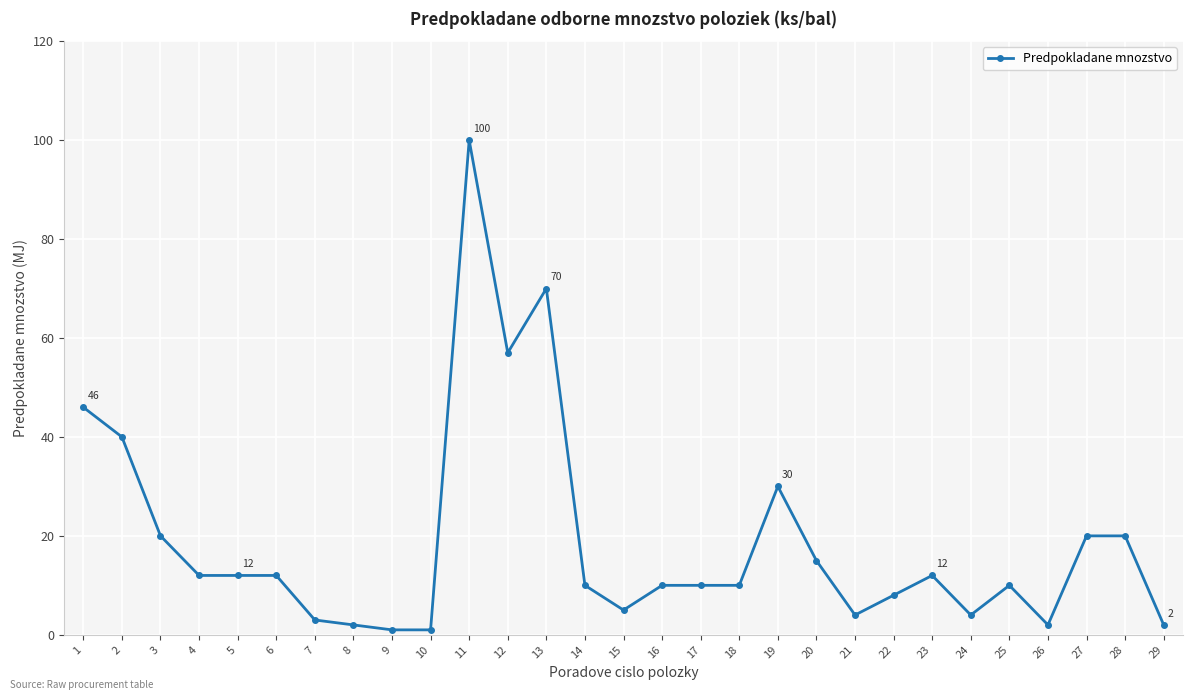

What is the difference between the maximum and minimum values?

99